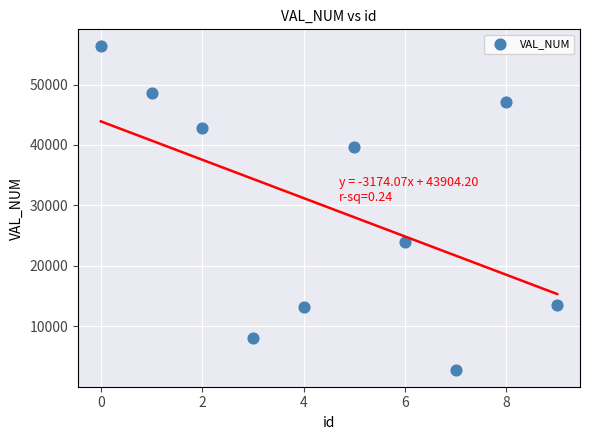

What Y value in the scatter plot is closest to 29567?

23989